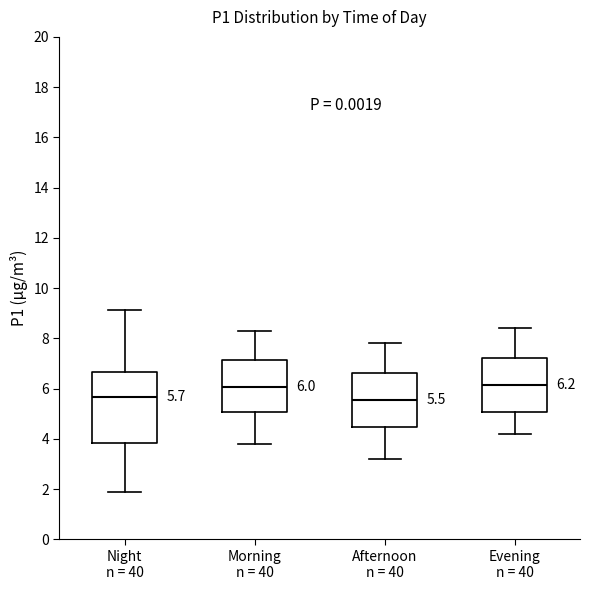

Which box is the tallest, from its lower edge to its upper edge?

Night n = 40